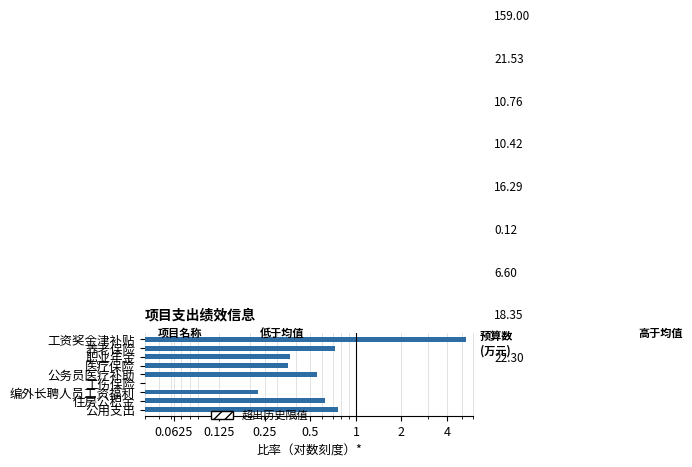

Which has a higher value, 职业年金 or 住房公积金?

住房公积金